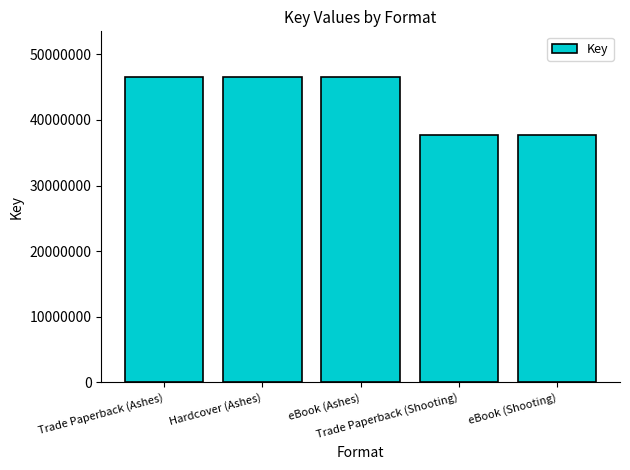

Reading left to right, transcribe all the data shown in this chart.

Trade Paperback (Ashes)=46517925	Hardcover (Ashes)=46517925	eBook (Ashes)=46517925	Trade Paperback (Shooting)=37761337	eBook (Shooting)=37761337